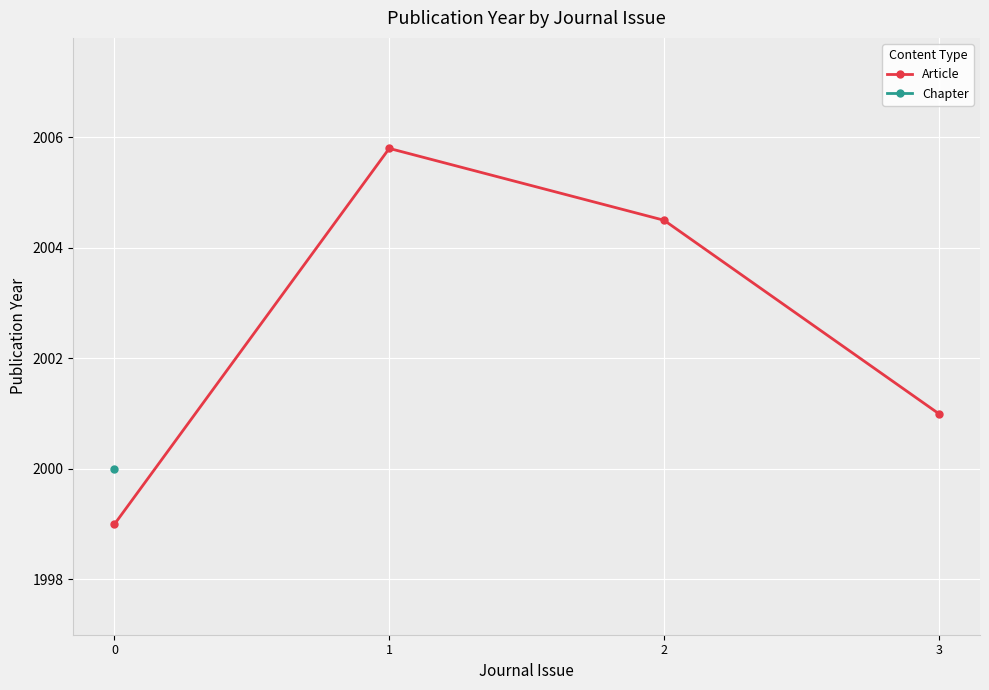

The value of Article at 3 is 2973.8. True or false?

False